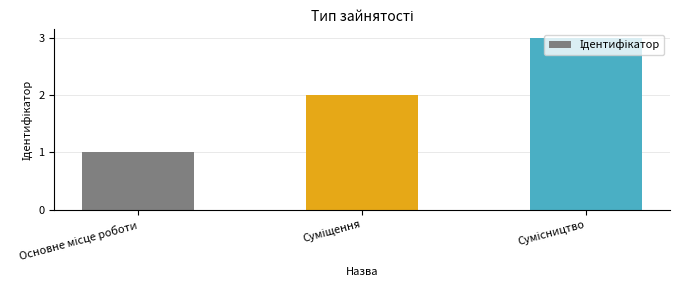

How many distinct data groups are displayed?

1